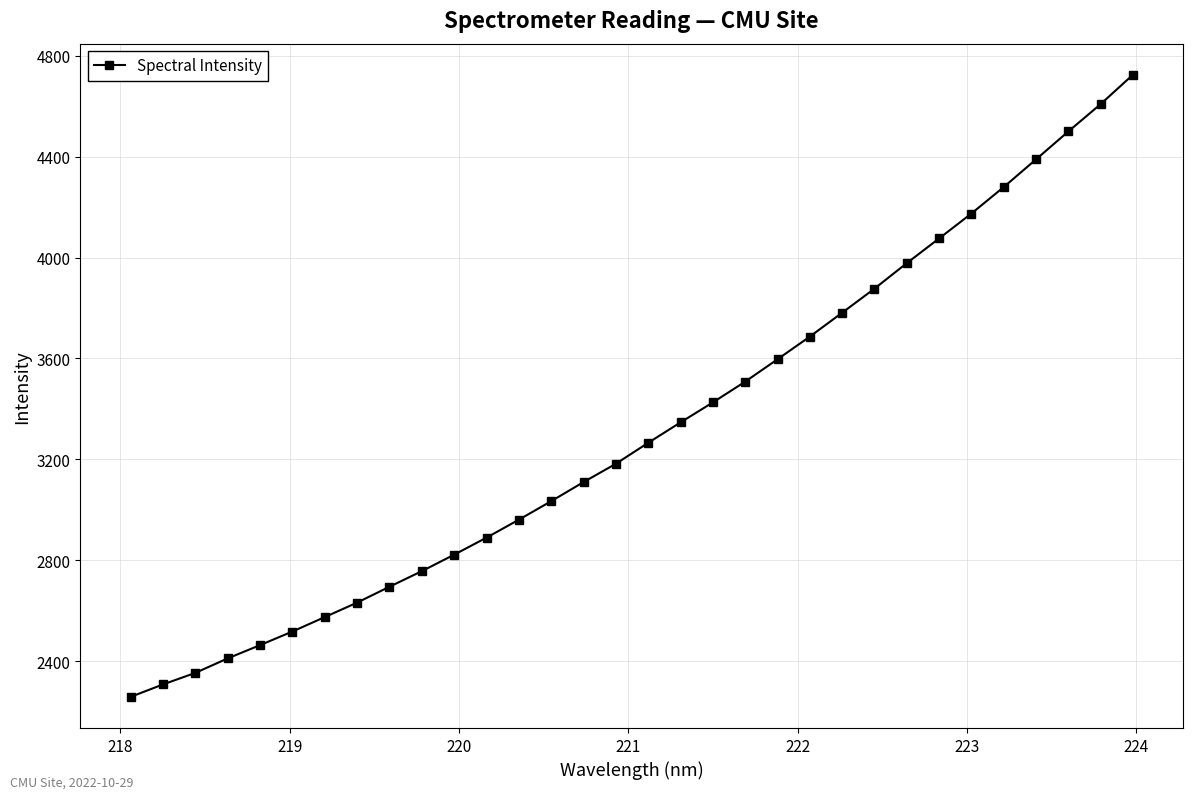

True or false: there are more than 2 points higher than both neighbors.

False